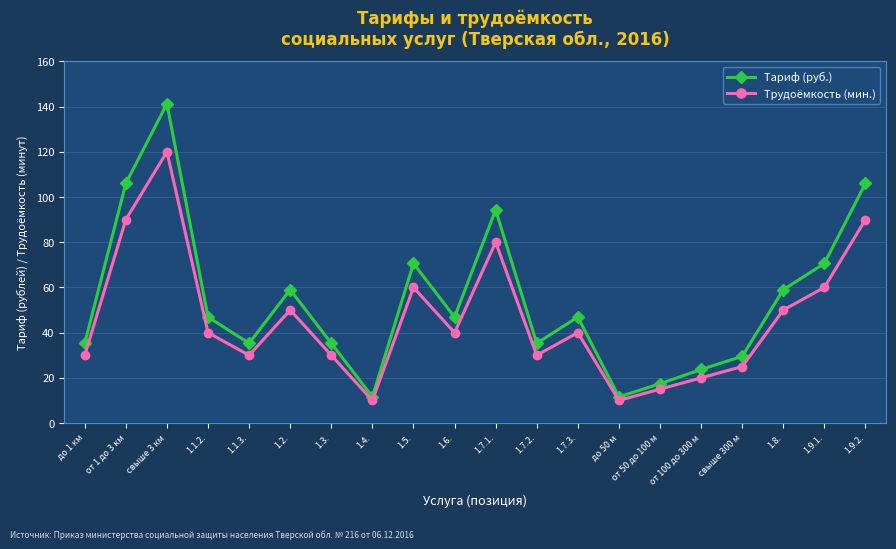

Reading right to left, extract all data points from this chart.

Тариф (руб.): 106.0	70.6	59.0	29.5	23.7	17.4	11.6	46.9	35.3	94.3	46.9	70.6	11.6	35.3	59.0	35.3	46.9	141.3	106.0	35.3
Трудоёмкость (мин.): 90.0	60.0	50.0	25.0	20.0	15.0	10.0	40.0	30.0	80.0	40.0	60.0	10.0	30.0	50.0	30.0	40.0	120.0	90.0	30.0